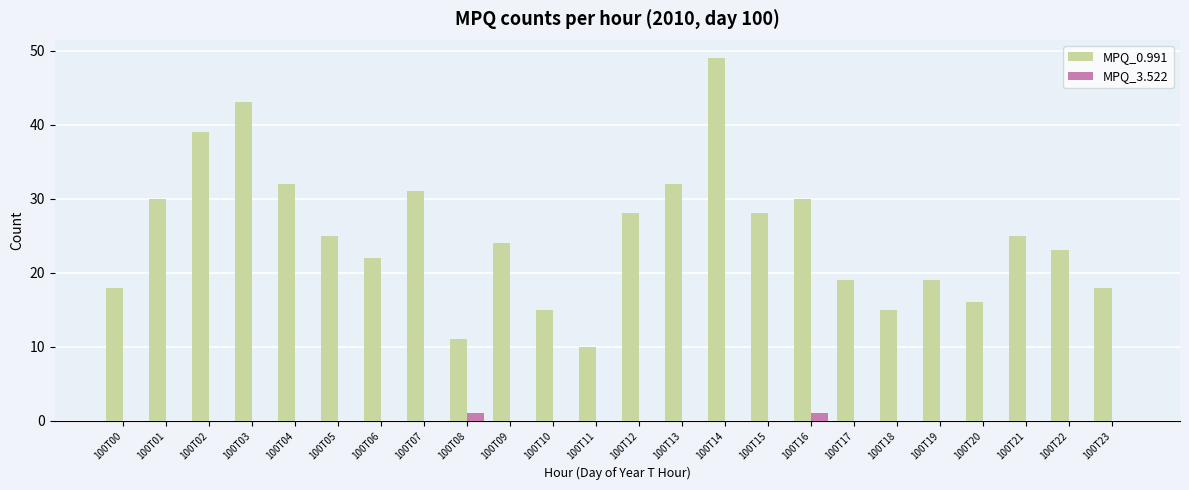

What is the sum of all MPQ_0.991 values?

602